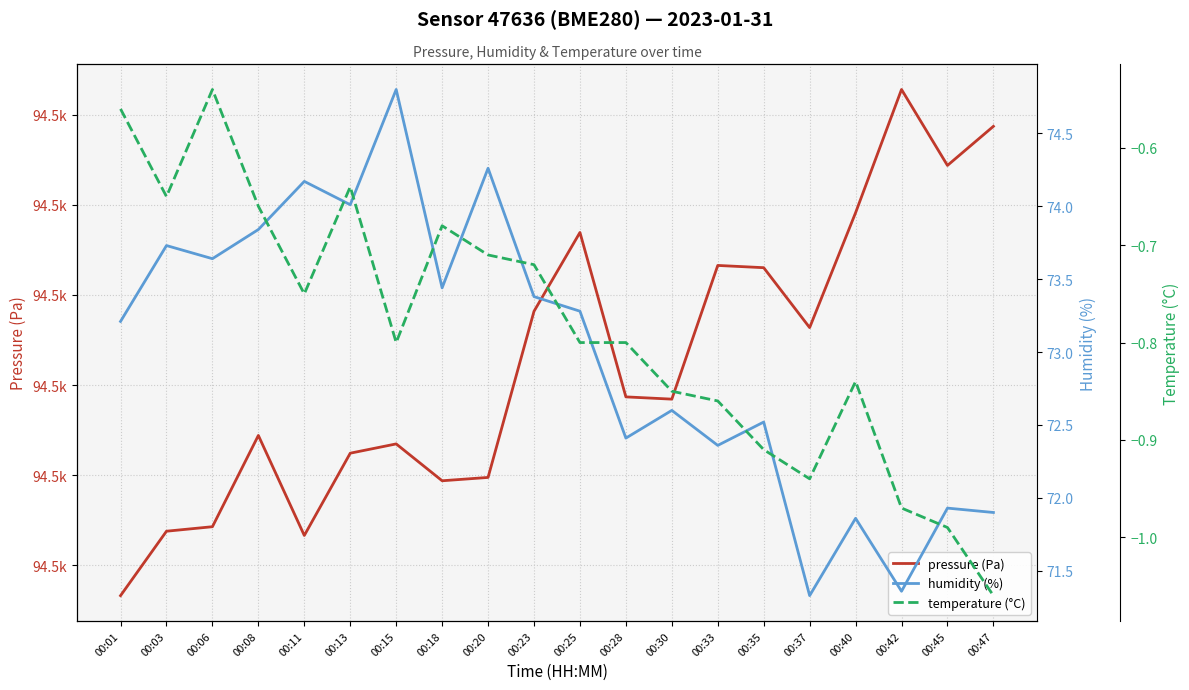

What is the sum of the humidity (%) values at 00:01 and 00:45?

145.1